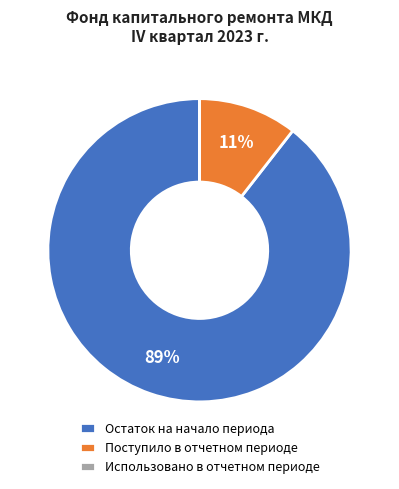

Is the sum of Поступило в отчетном периоде and Остаток на начало периода greater than half?

Yes